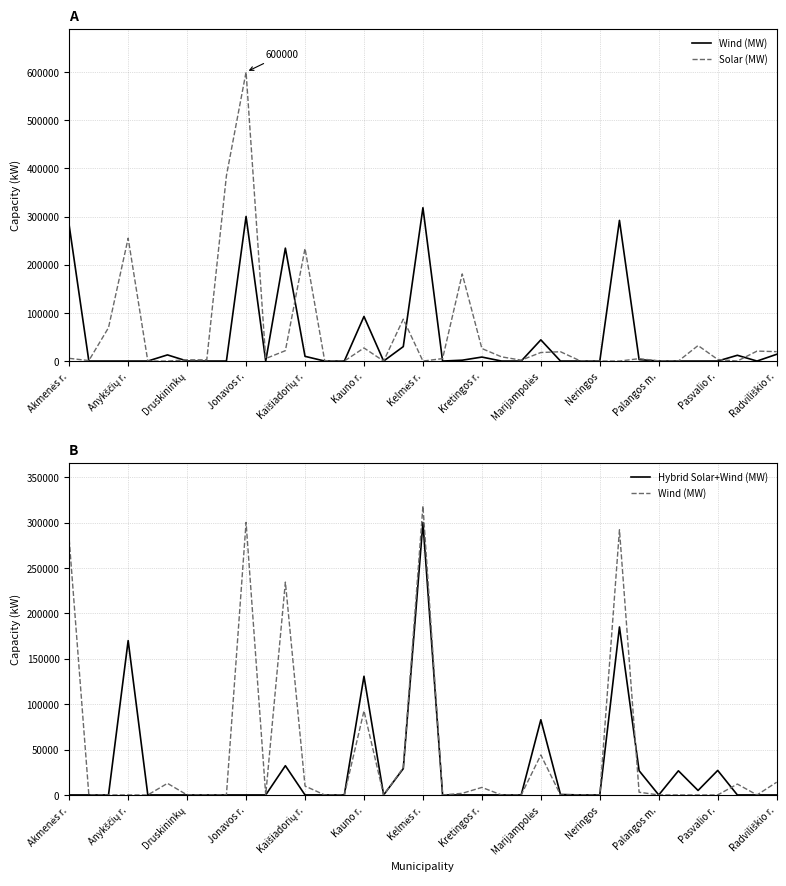

What is the sum of the Wind (MW) values at Neringos and Marijampolės?

44025.0